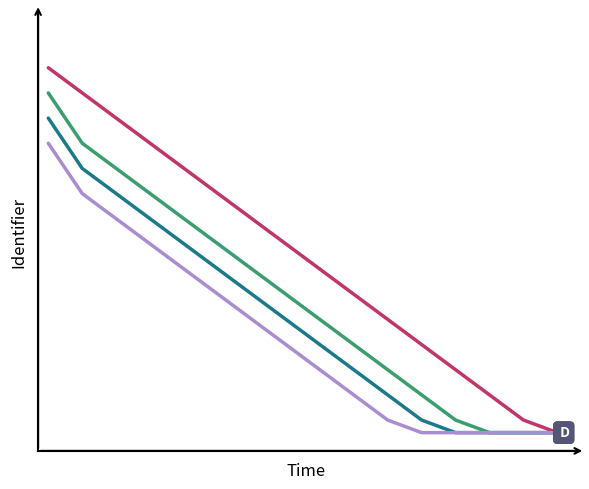

The A series shows 0.2 at 7. True or false?

False